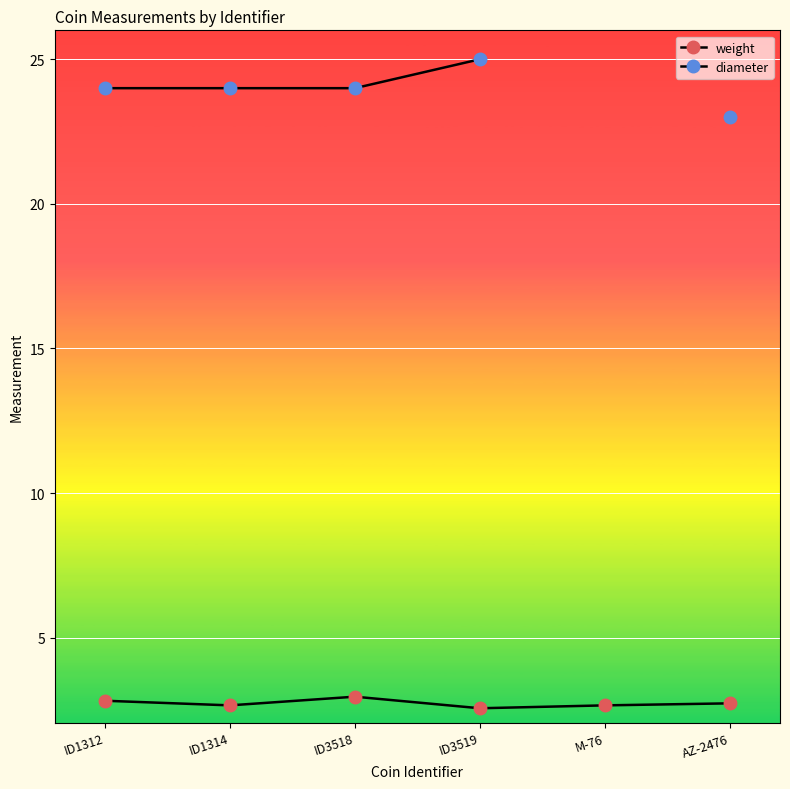

Which category has the lowest value in the diameter series?

AZ-2476